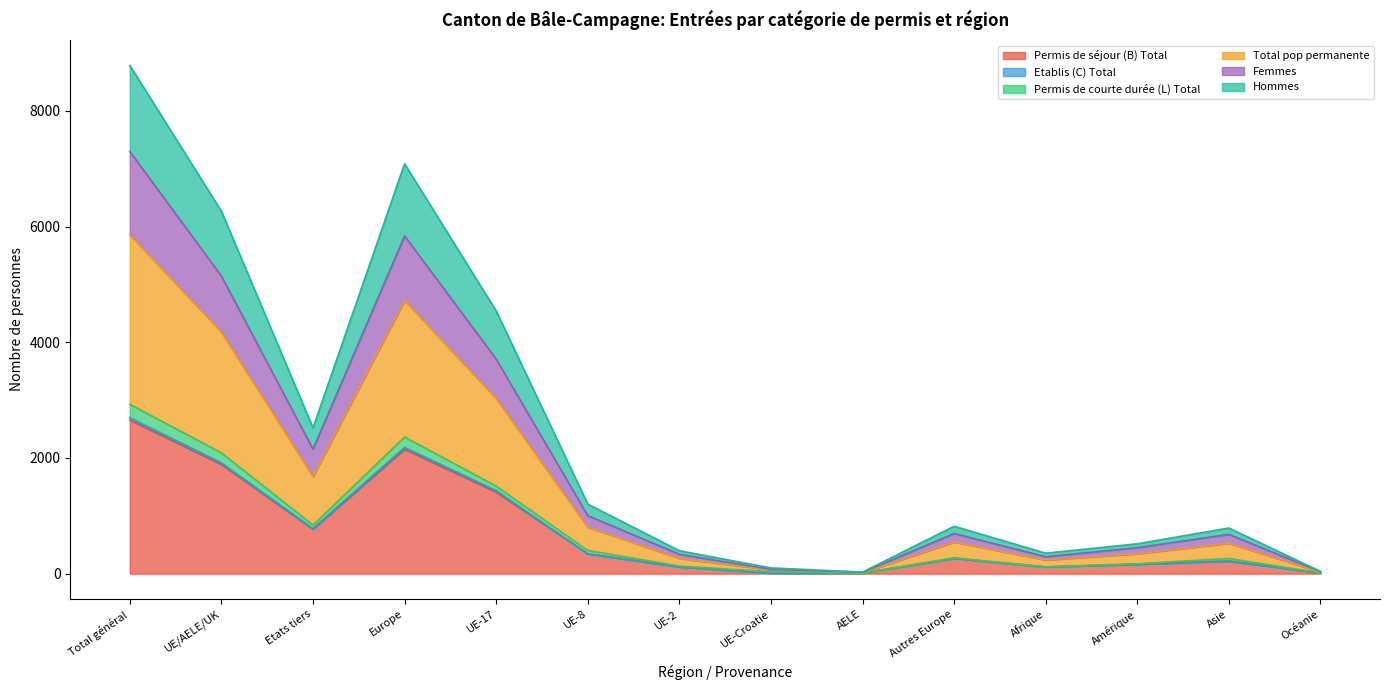

At which label does Permis de séjour (B) Total first exceed 263?

Total général